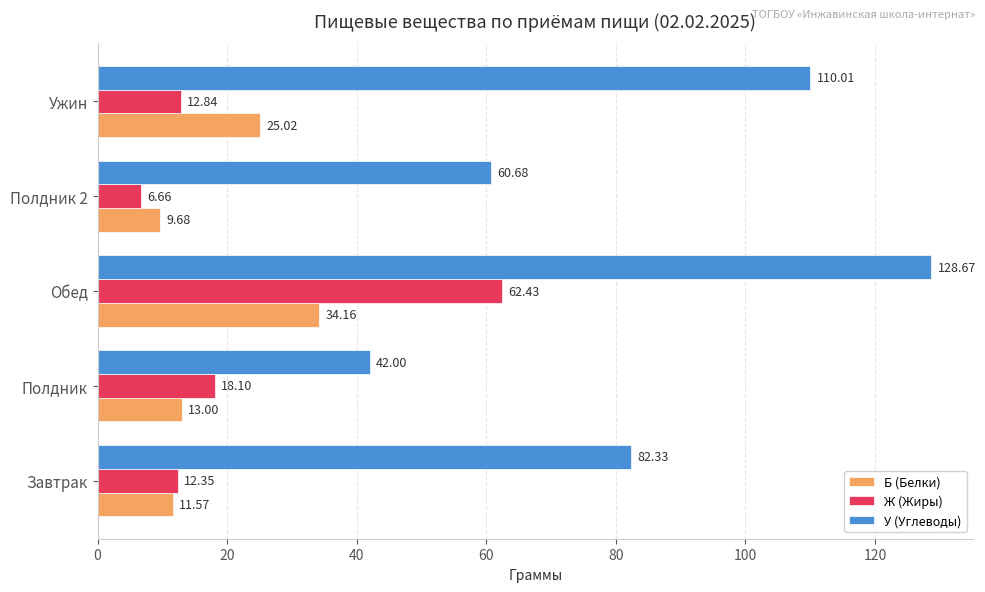

What is the spread (max minus min) of values at Завтрак?

70.8